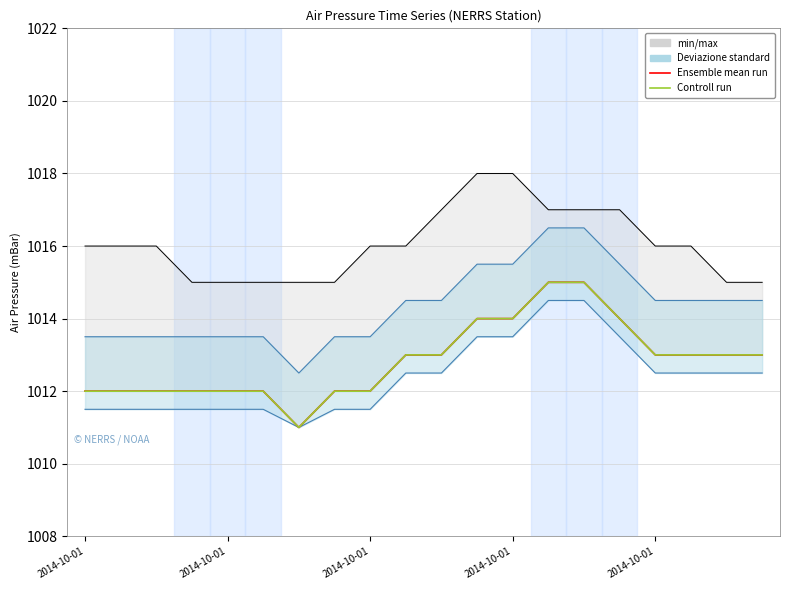

At how many categories does at least one series exceed 1012?

11